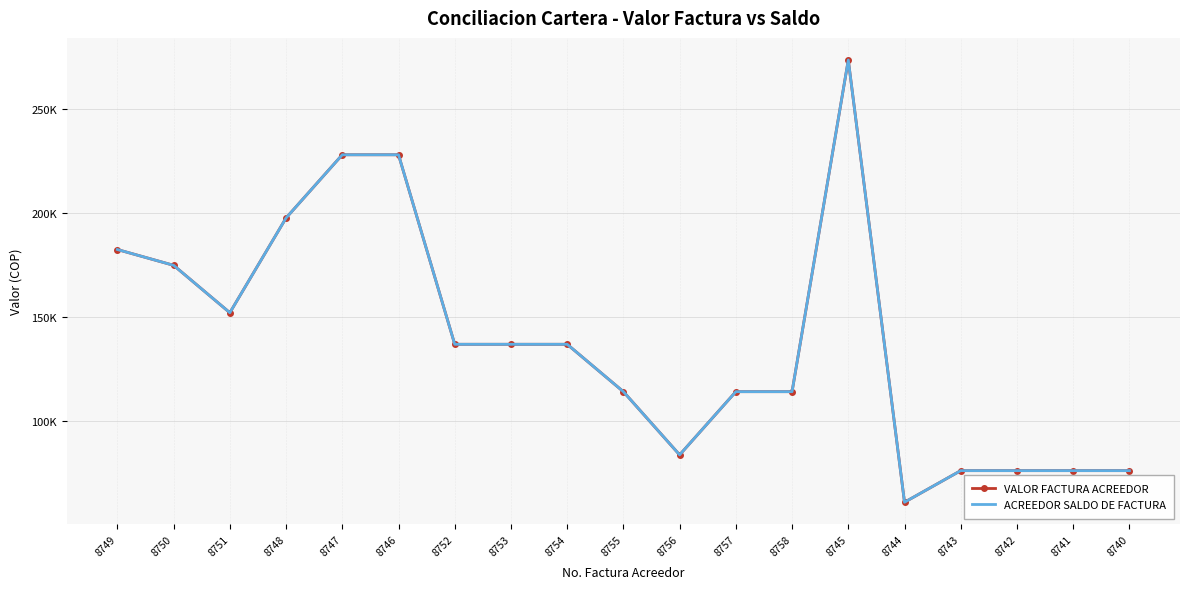

The value of ACREEDOR SALDO DE FACTURA at 8758 is 188061. True or false?

False